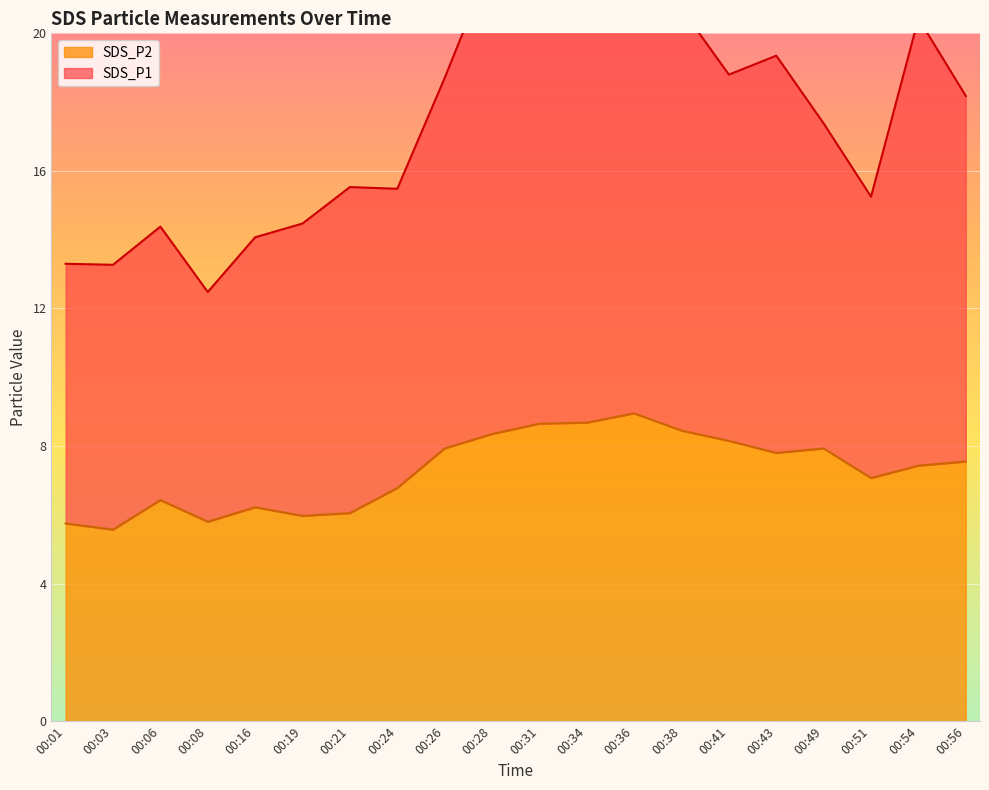

What is the difference between the second highest and minimum values in the SDS_P2 series?

3.1